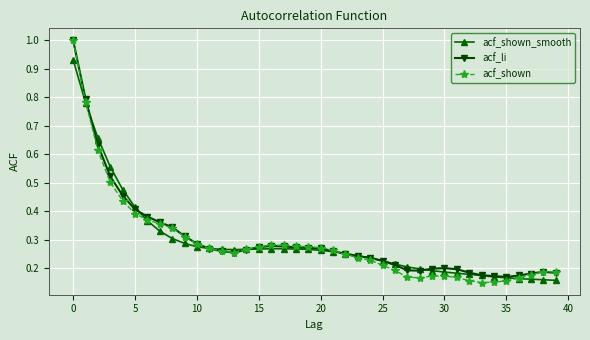

At how many categories does at least one series exceed 0?

40